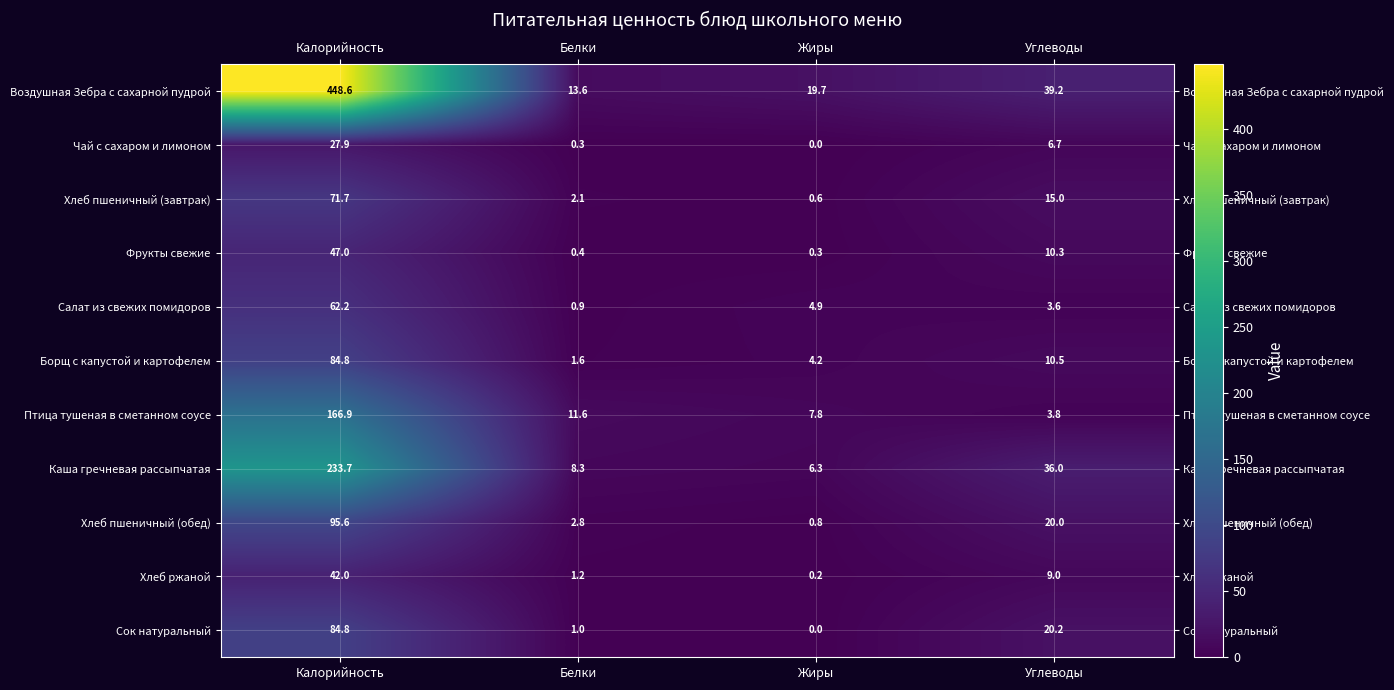

How many series are shown in this chart?

11